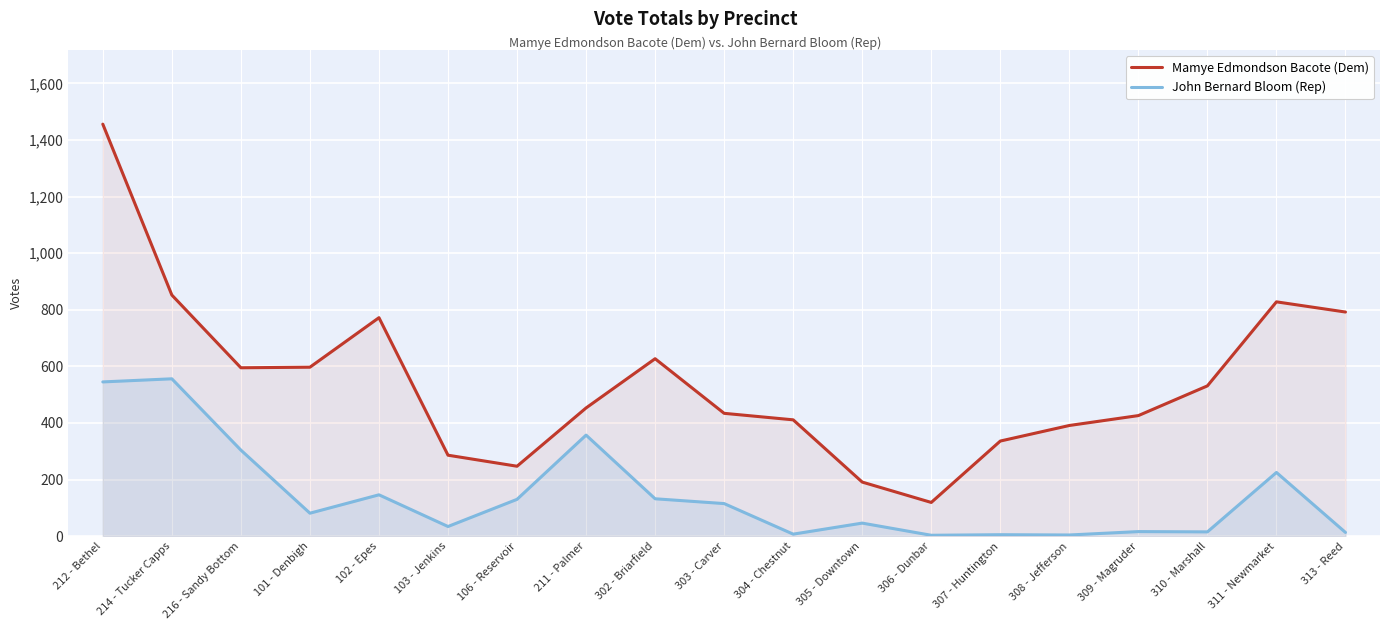

List the series in order of their overall mean, lowest first.

John Bernard Bloom (Rep), Mamye Edmondson Bacote (Dem)